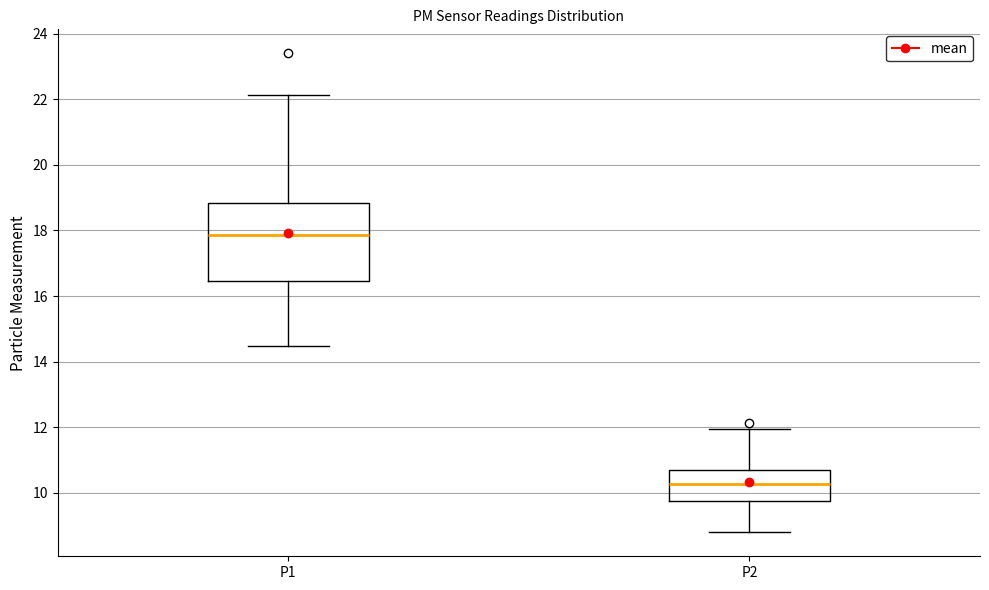

Reading left to right, transcribe this box plot: for each box, give where its median line is, the range the box spans, and where its two whiskers end, as read against the y-axis. The values are not printed on the chart, so give them approximately, as read against the axis.

P1: median 17.8, box 16.4 to 18.8, whiskers 14.4 to 22.2
P2: median 10.2, box 9.8 to 10.6, whiskers 8.8 to 12.0